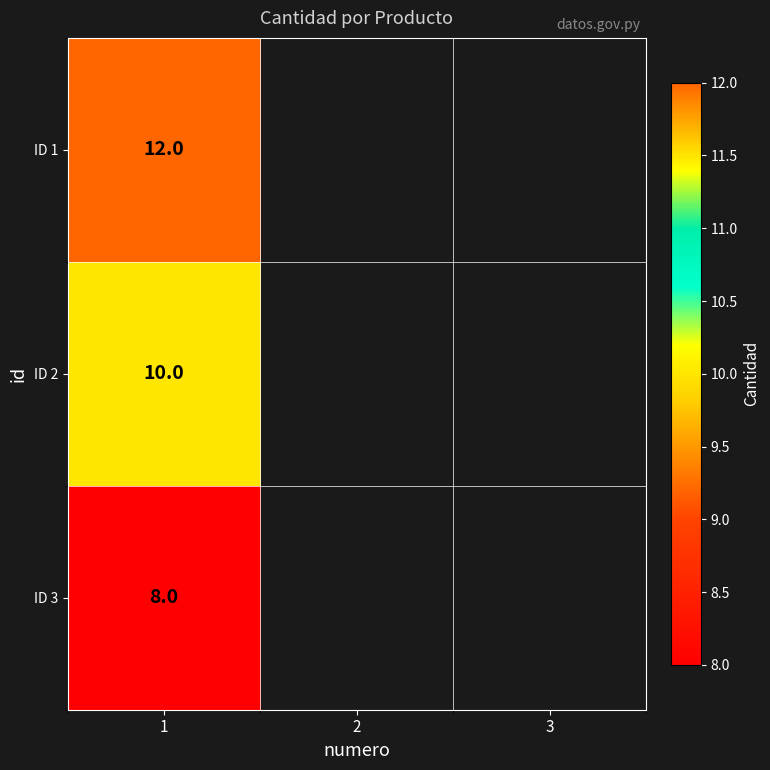

What is the total value across all series at 1?

30